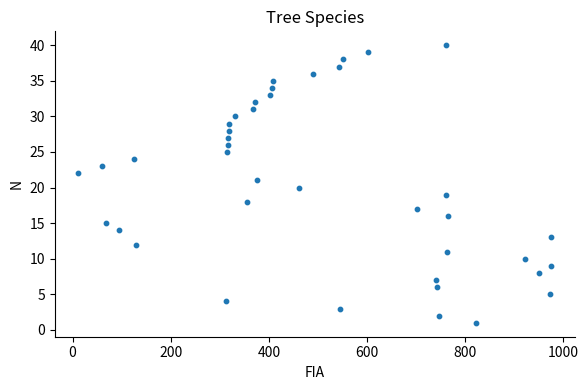

What is the range of Y values (max minus min)?

39